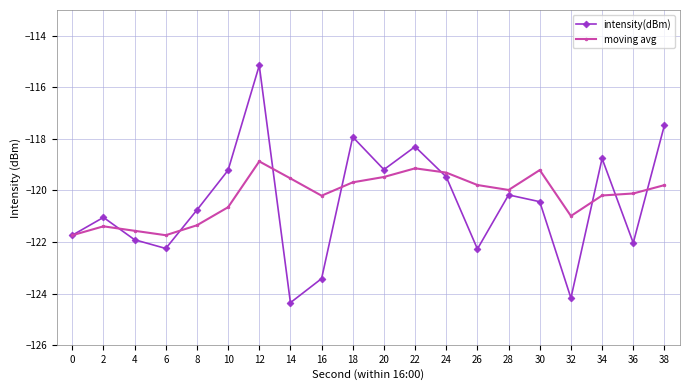

What is the spread (max minus min) of values at 10?

1.4